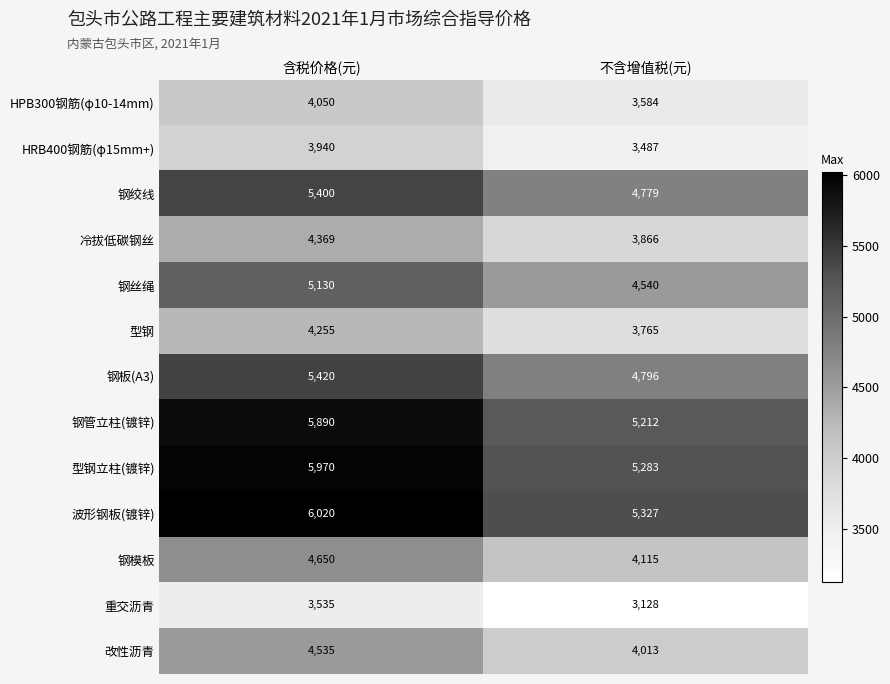

True or false: 改性沥青 has a value of 2817 at 含税价格(元).

False